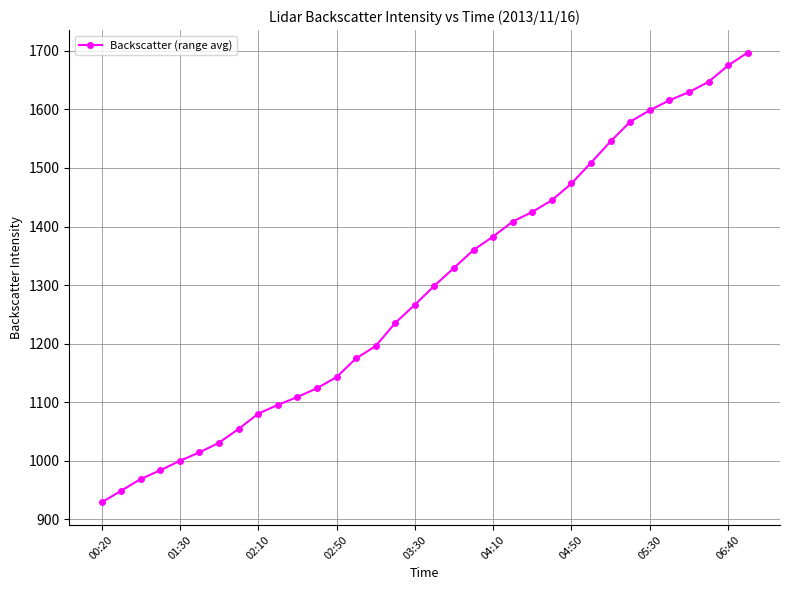

What is the average value?

1293.4